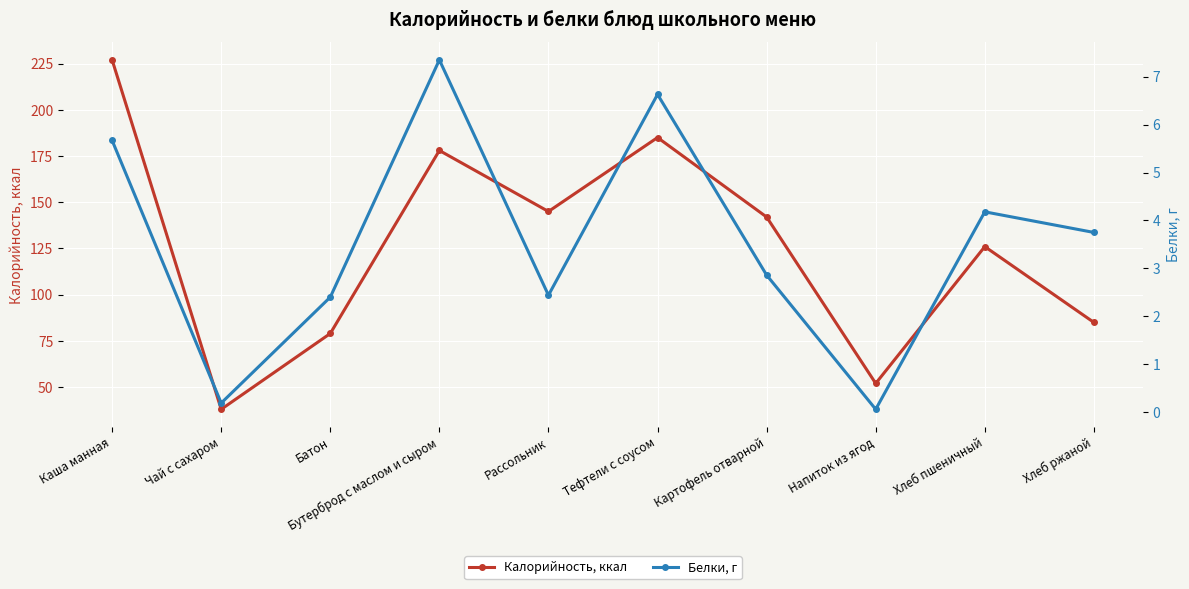

What is the label of the 10th point from the right?

Каша манная